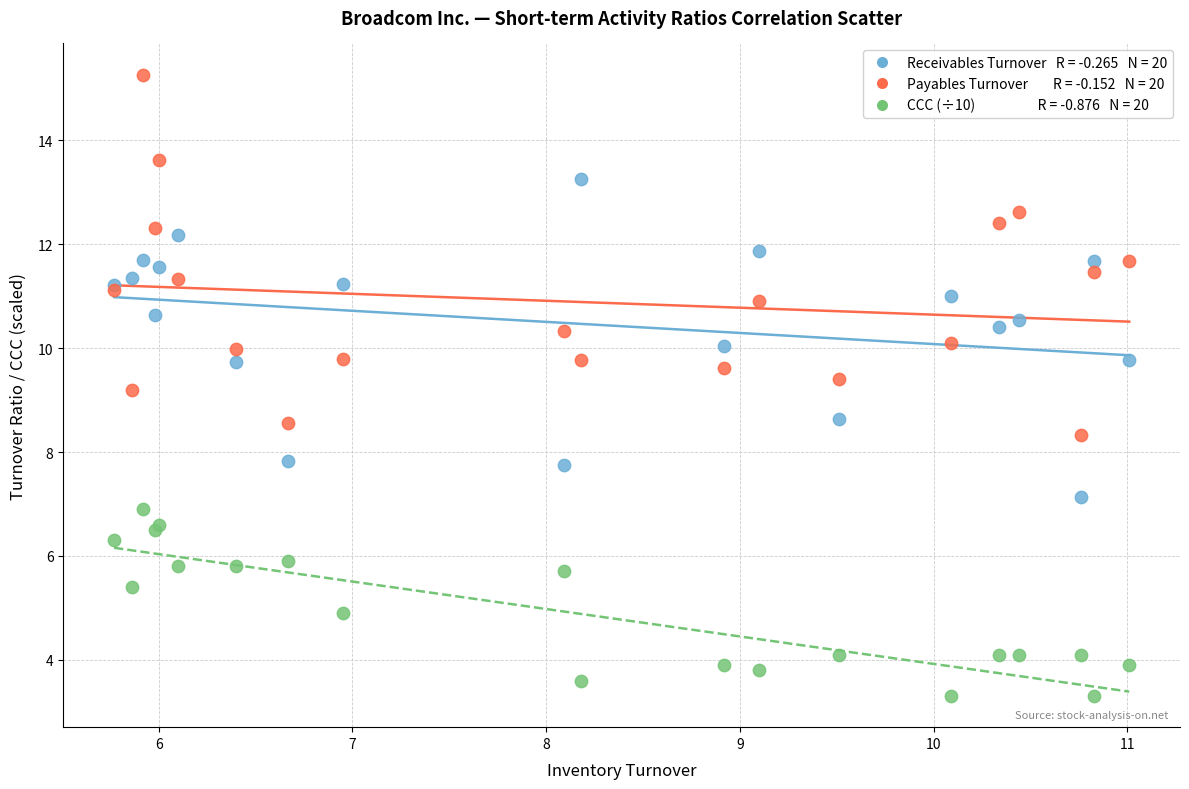

Across all series, what Y value is closest to 9?

9.2